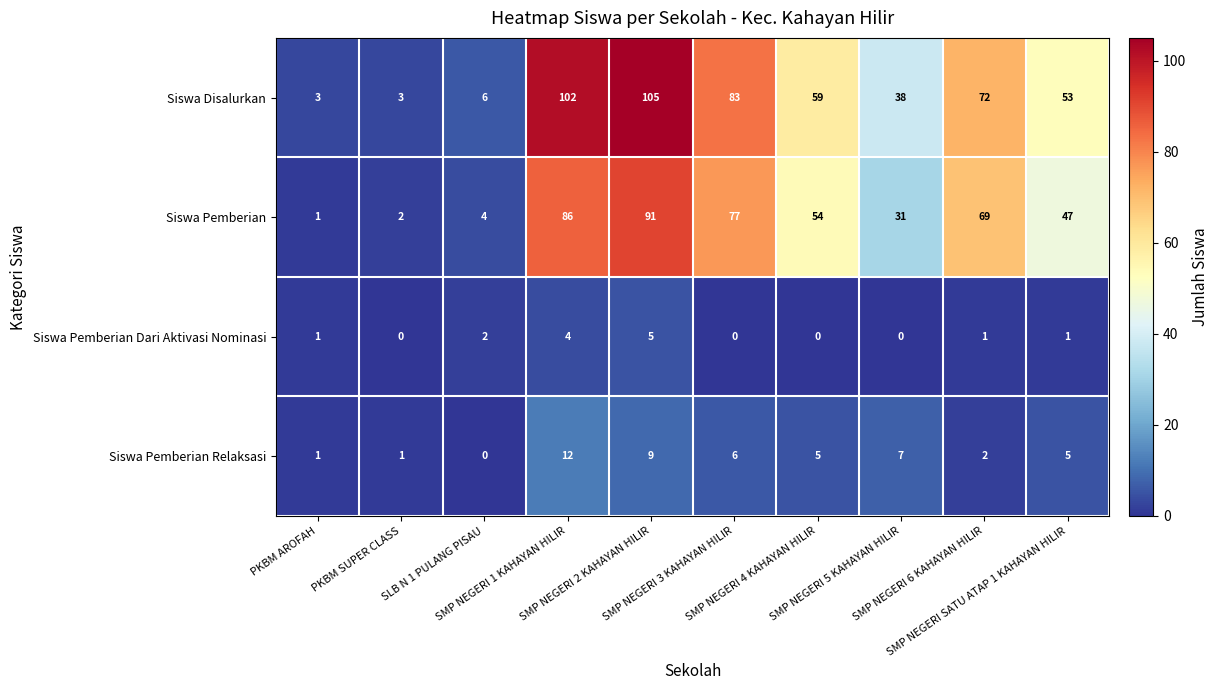

Which series has the largest total across all categories?

Siswa Disalurkan